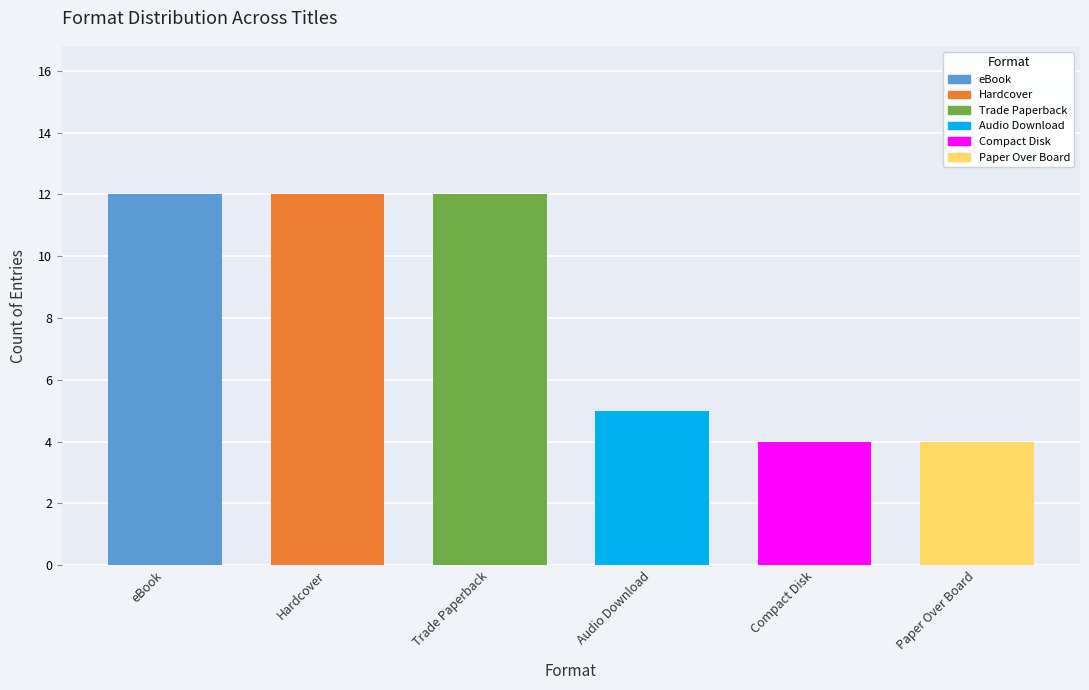

Count the values in the range 4 to 12.

6